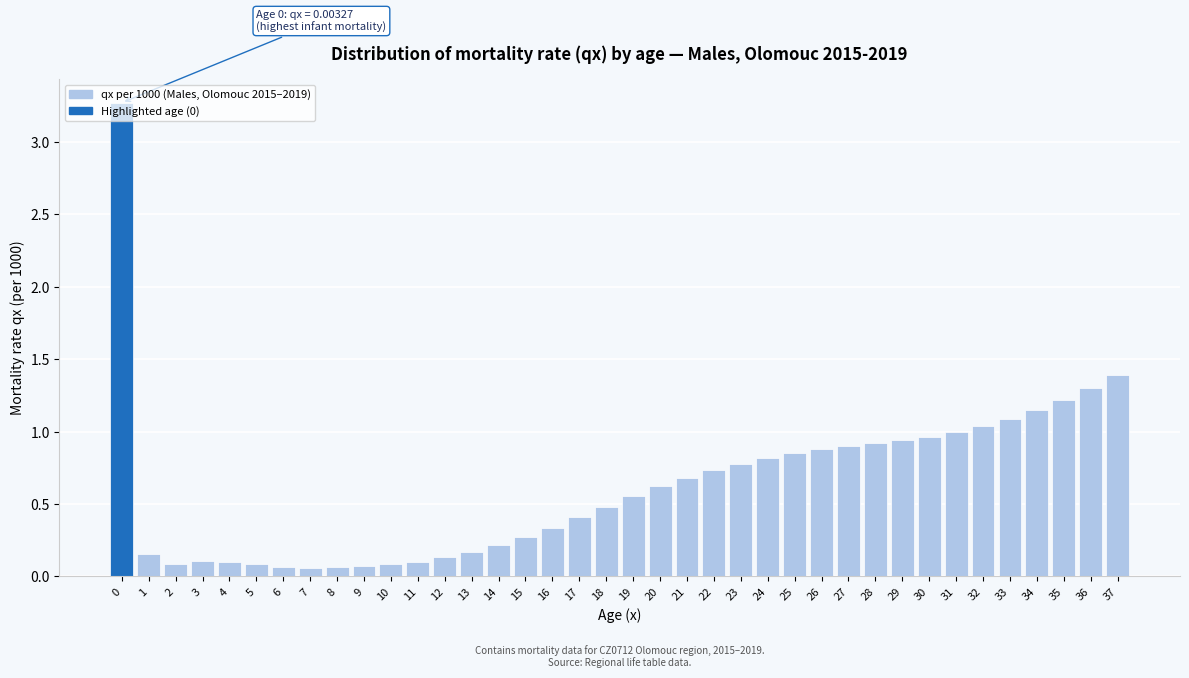

What is the difference between the maximum and minimum values?

3.2